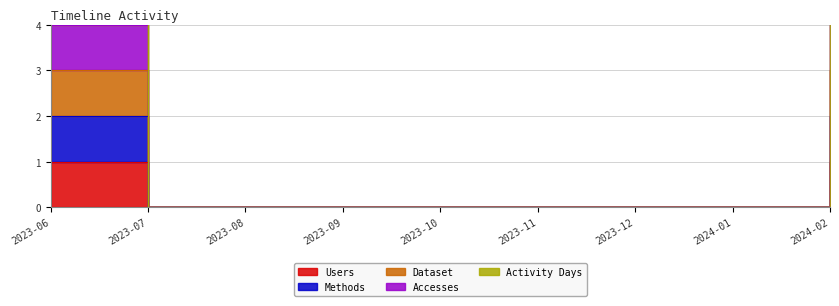

True or false: Users and Dataset intersect in this chart.

False